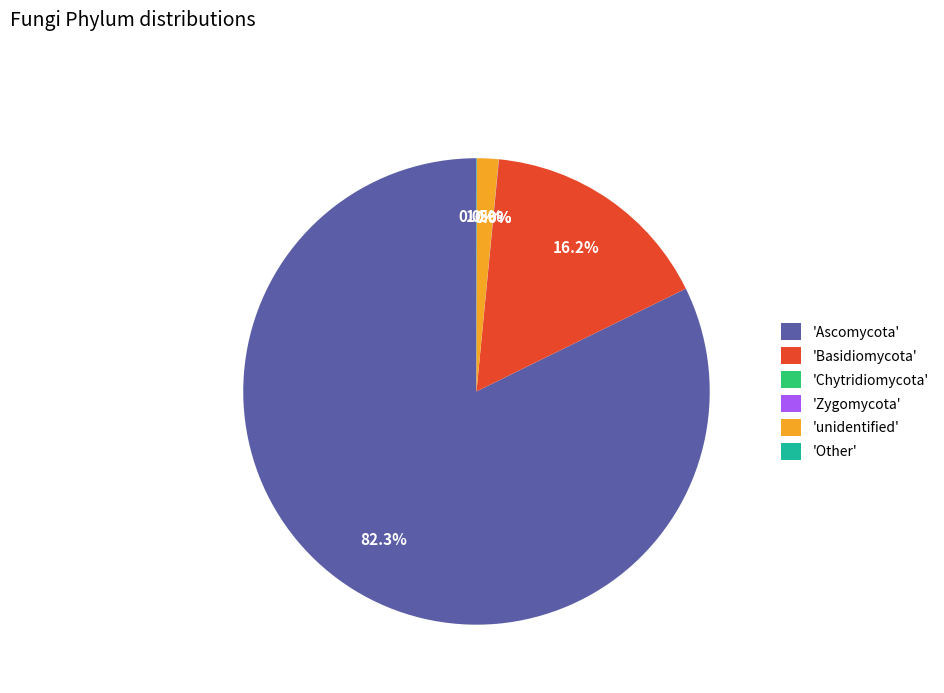

Which slice is the largest?

'Ascomycota'